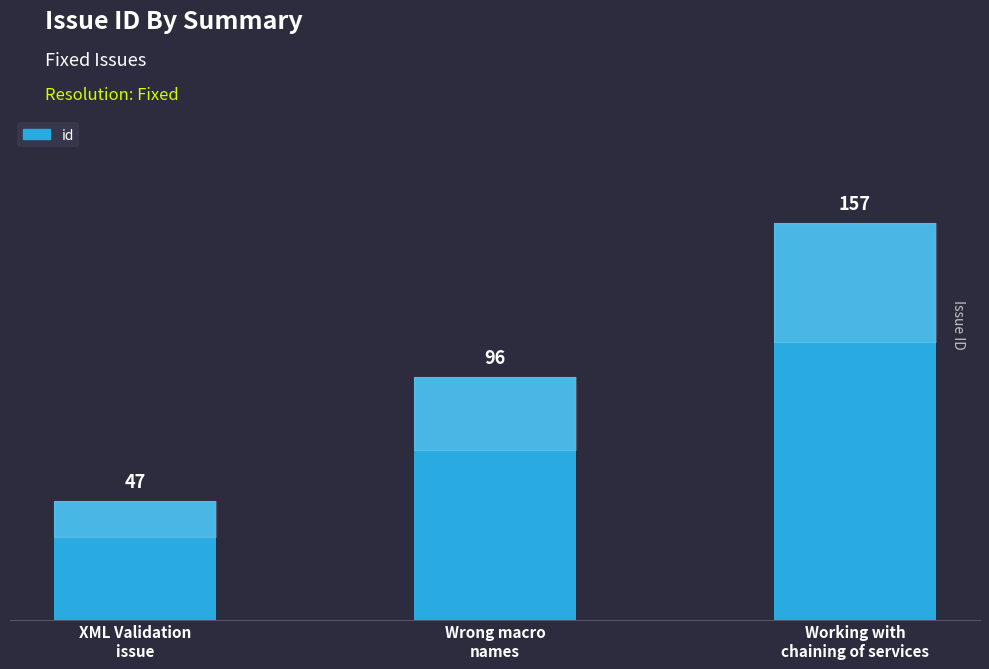

Which label corresponds to the smallest value in the chart?

XML Validation
issue